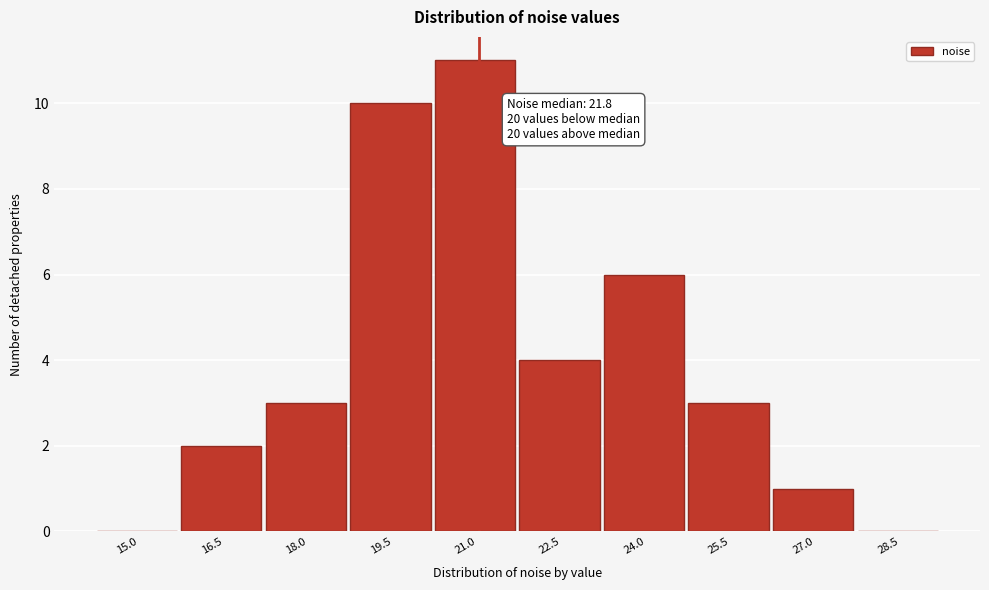

Reading right to left, extract all data points from this chart.

28.5=0	27.0=1	25.5=3	24.0=6	22.5=4	21.0=11	19.5=10	18.0=3	16.5=2	15.0=0